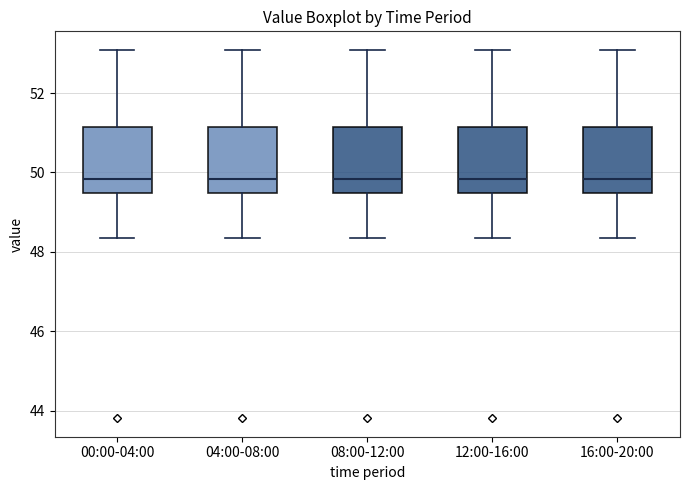

Where is the lower edge of the box for 08:00-12:00 on the y-axis? The values are not printed on the chart, so give them approximately, as read against the axis.

49.4